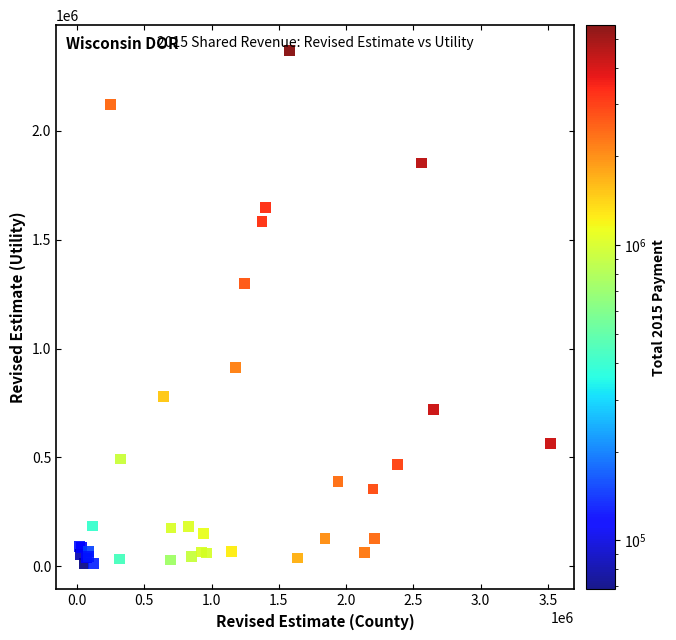

What Y value in the scatter plot is closest to 1189725?

1300446.1